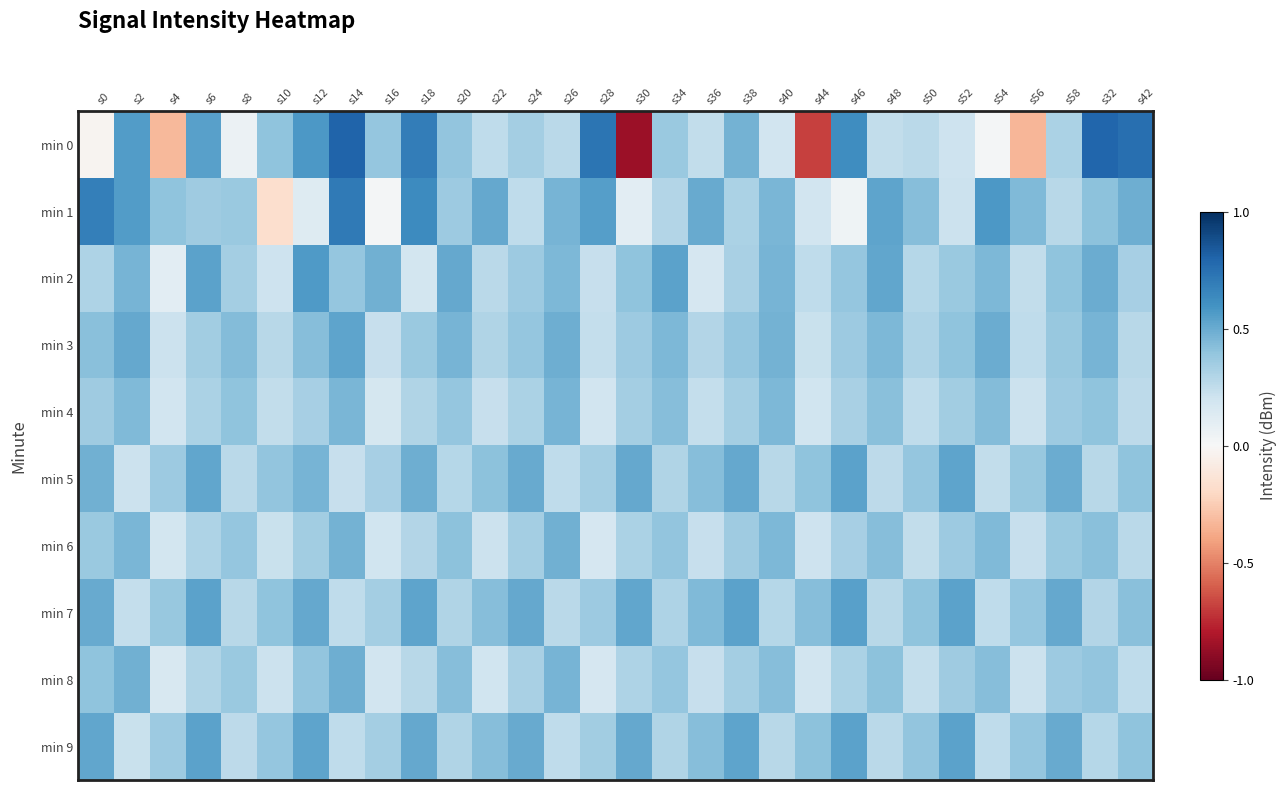

Reading left to right, transcribe all the data shown in this chart.

min 0: s0=-137.9	s2=-127.7	s4=-143.2	s6=-128.0	s8=-136.5	s10=-130.4	s12=-127.5	s14=-123.5	s16=-130.7	s18=-125.5	s20=-130.6	s22=-133.1	s24=-131.6	s26=-132.8	s28=-124.7	s30=-152.5	s34=-131.0	s36=-133.2	s38=-129.2	s40=-134.1	s44=-149.4	s46=-126.7	s48=-133.2	s50=-132.7	s52=-133.8	s54=-137.1	s56=-143.3	s58=-132.0	s32=-123.6	s42=-124.3
min 1: s0=-125.6	s2=-127.7	s4=-130.5	s6=-131.3	s8=-131.0	s10=-140.5	s12=-135.3	s14=-125.2	s16=-137.2	s18=-126.4	s20=-131.2	s22=-128.5	s24=-133.1	s26=-129.3	s28=-127.8	s30=-135.6	s34=-132.4	s36=-128.7	s38=-131.9	s40=-129.5	s44=-134.2	s46=-136.8	s48=-128.3	s50=-130.1	s52=-133.7	s54=-127.4	s56=-129.8	s58=-132.6	s32=-130.3	s42=-128.9
min 2: s0=-132.1	s2=-129.4	s4=-135.7	s6=-128.2	s8=-131.5	s10=-133.9	s12=-127.6	s14=-130.8	s16=-129.1	s18=-134.3	s20=-128.6	s22=-132.8	s24=-131.2	s26=-129.7	s28=-133.4	s30=-130.5	s34=-128.1	s36=-134.6	s38=-131.8	s40=-129.3	s44=-133.1	s46=-130.7	s48=-128.4	s50=-132.5	s52=-131.0	s54=-129.6	s56=-133.2	s58=-130.4	s32=-128.8	s42=-131.7
min 3: s0=-130.2	s2=-128.5	s4=-133.8	s6=-131.4	s8=-129.9	s10=-132.7	s12=-130.1	s14=-128.3	s16=-133.5	s18=-131.0	s20=-129.4	s22=-132.2	s24=-130.7	s26=-128.9	s28=-133.3	s30=-131.1	s34=-129.6	s36=-132.4	s38=-130.8	s40=-129.2	s44=-133.6	s46=-131.2	s48=-129.7	s50=-132.1	s52=-130.5	s54=-128.8	s56=-133.1	s58=-130.9	s32=-129.3	s42=-132.6
min 4: s0=-131.3	s2=-129.8	s4=-134.1	s6=-132.0	s8=-130.4	s10=-133.2	s12=-131.7	s14=-129.5	s16=-134.4	s18=-132.3	s20=-130.7	s22=-133.5	s24=-131.9	s26=-129.4	s28=-134.2	s30=-131.6	s34=-130.1	s36=-133.3	s38=-131.5	s40=-129.7	s44=-134.0	s46=-131.8	s48=-130.2	s50=-133.1	s52=-131.4	s54=-129.9	s56=-133.8	s58=-131.2	s32=-130.5	s42=-132.9
min 5: s0=-129.1	s2=-133.7	s4=-131.2	s6=-128.4	s8=-132.8	s10=-130.6	s12=-129.3	s14=-133.4	s16=-131.7	s18=-128.9	s20=-132.5	s22=-130.3	s24=-128.7	s26=-133.1	s28=-131.5	s30=-128.6	s34=-132.3	s36=-130.1	s38=-128.5	s40=-132.7	s44=-130.4	s46=-128.2	s48=-132.9	s50=-130.7	s52=-128.3	s54=-133.2	s56=-130.9	s58=-128.8	s32=-132.6	s42=-130.5
min 6: s0=-131.0	s2=-129.5	s4=-134.3	s6=-132.1	s8=-130.8	s10=-133.6	s12=-131.4	s14=-129.2	s16=-134.0	s18=-132.4	s20=-130.3	s22=-133.8	s24=-131.6	s26=-129.1	s28=-134.5	s30=-131.9	s34=-130.6	s36=-133.4	s38=-131.3	s40=-129.7	s44=-133.9	s46=-131.7	s48=-130.0	s50=-133.2	s52=-131.1	s54=-129.8	s56=-133.5	s58=-131.0	s32=-130.2	s42=-132.8
min 7: s0=-128.7	s2=-133.3	s4=-130.9	s6=-128.1	s8=-132.6	s10=-130.4	s12=-128.5	s14=-133.0	s16=-131.5	s18=-128.3	s20=-132.2	s22=-130.0	s24=-128.6	s26=-132.8	s28=-131.2	s30=-128.4	s34=-132.1	s36=-129.8	s38=-128.2	s40=-132.5	s44=-130.1	s46=-128.0	s48=-132.7	s50=-130.5	s52=-128.1	s54=-133.0	s56=-130.7	s58=-128.6	s32=-132.4	s42=-130.2
min 8: s0=-130.5	s2=-129.1	s4=-134.7	s6=-132.3	s8=-131.0	s10=-133.8	s12=-130.6	s14=-128.9	s16=-134.2	s18=-132.6	s20=-130.1	s22=-134.0	s24=-131.8	s26=-129.3	s28=-134.6	s30=-132.1	s34=-130.8	s36=-133.5	s38=-131.5	s40=-130.0	s44=-134.1	s46=-131.9	s48=-130.3	s50=-133.3	s52=-131.3	s54=-130.1	s56=-133.7	s58=-131.2	s32=-130.6	s42=-133.0
min 9: s0=-128.4	s2=-133.6	s4=-131.1	s6=-128.2	s8=-132.9	s10=-130.7	s12=-128.3	s14=-133.1	s16=-131.6	s18=-128.5	s20=-132.3	s22=-130.1	s24=-128.7	s26=-133.0	s28=-131.4	s30=-128.5	s34=-132.2	s36=-130.0	s38=-128.3	s40=-132.6	s44=-130.3	s46=-128.1	s48=-132.8	s50=-130.6	s52=-128.2	s54=-133.1	s56=-130.8	s58=-128.7	s32=-132.5	s42=-130.4